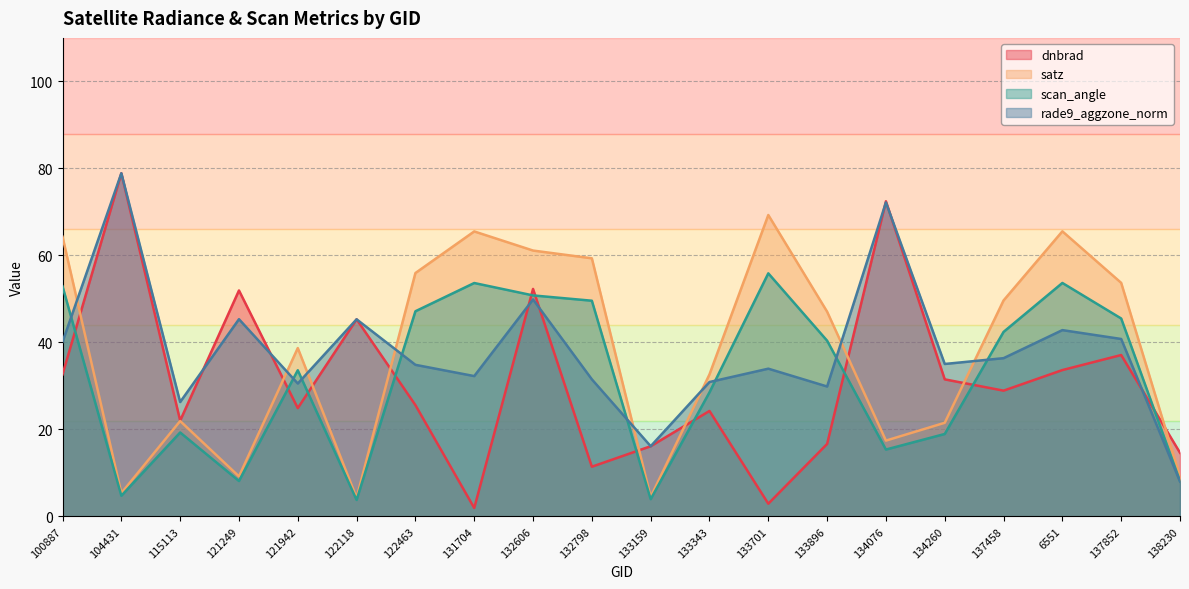

What is the greatest value displayed?

78.9